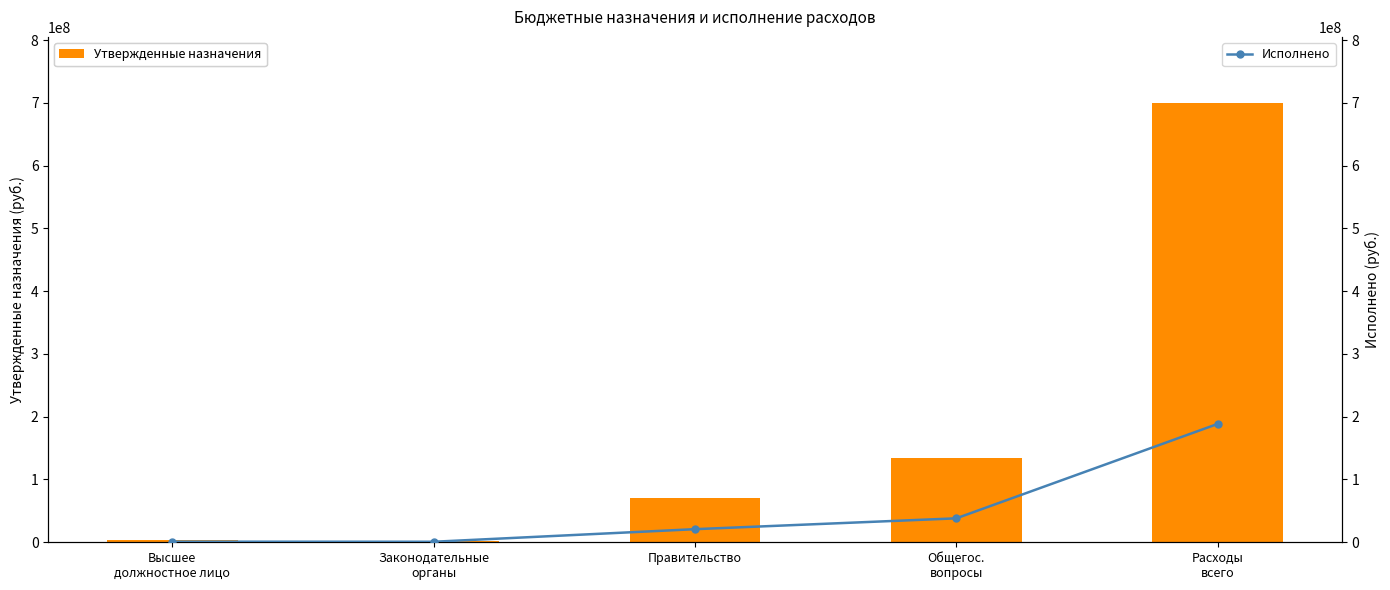

What is the label of the 1st bar from the right?

Расходы
всего